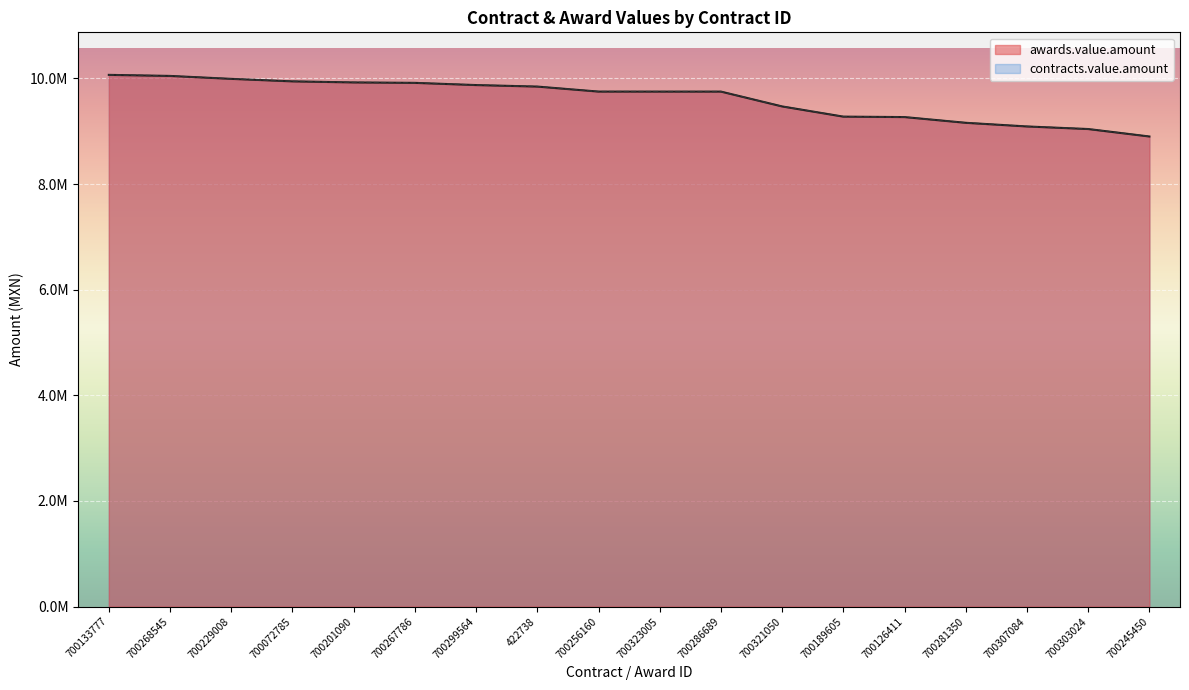

List the series in order of their peak value, highest first.

awards.value.amount, contracts.value.amount